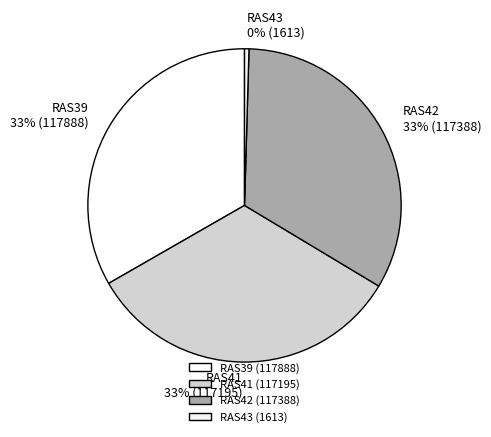

Is there a majority slice in this chart?

No